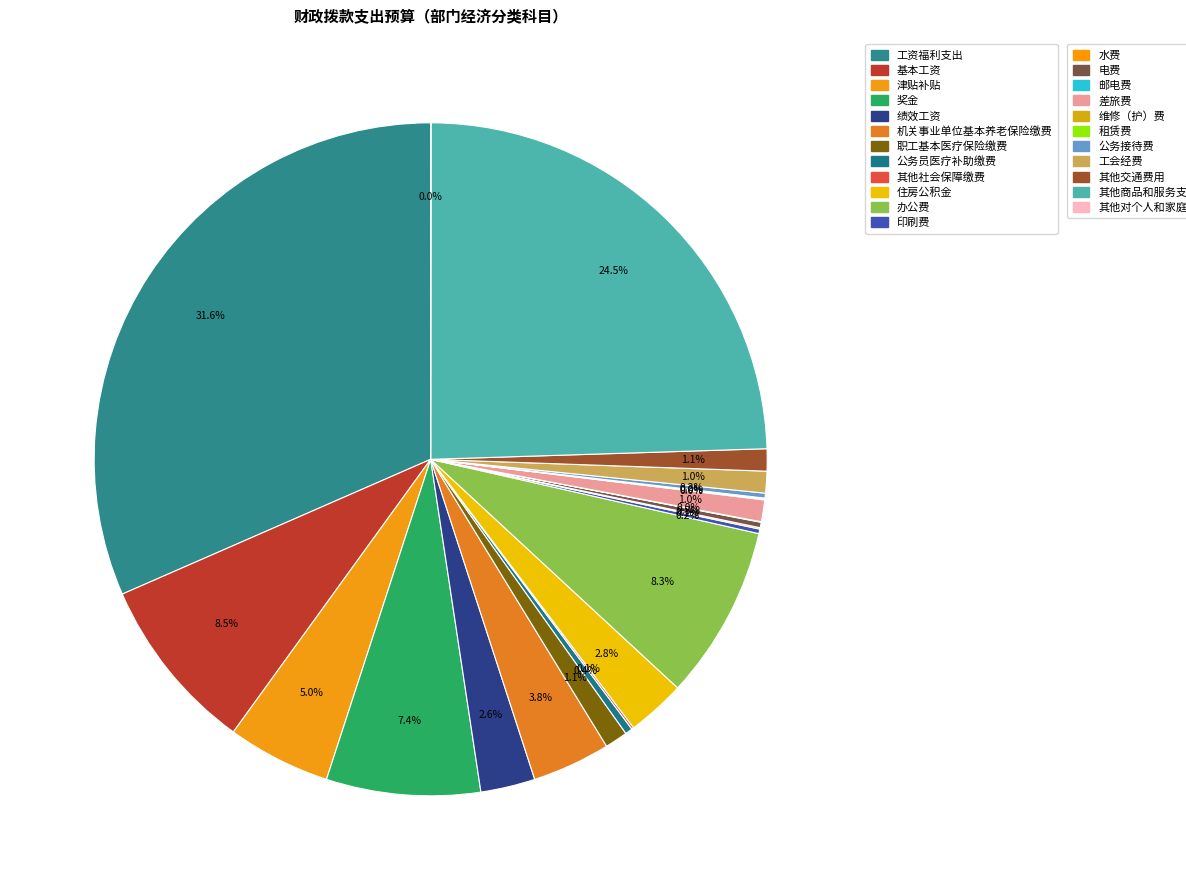

How many segments does this pie chart have?

23